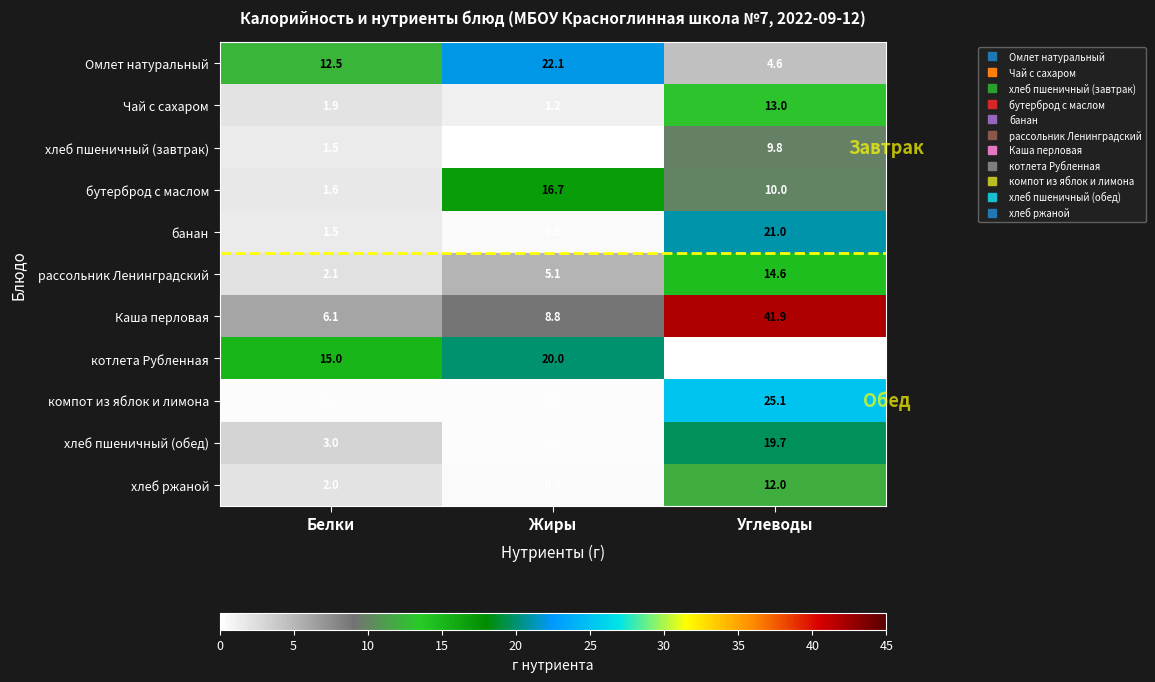

Which series has the widest spread of values?

Каша перловая